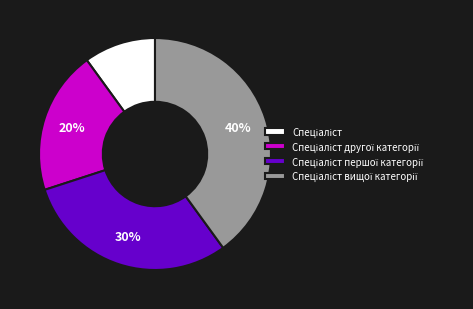

To the nearest percent, what is the difference between the largest and smallest slice percentages?

30%